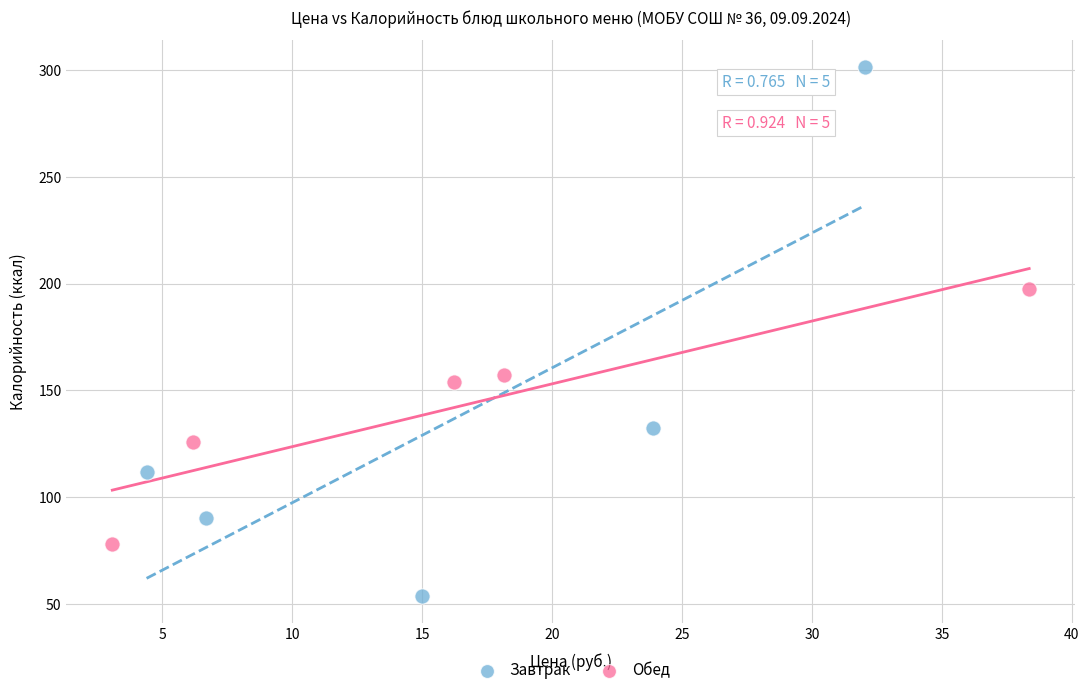

Which series contains the lowest Y value?

Завтрак